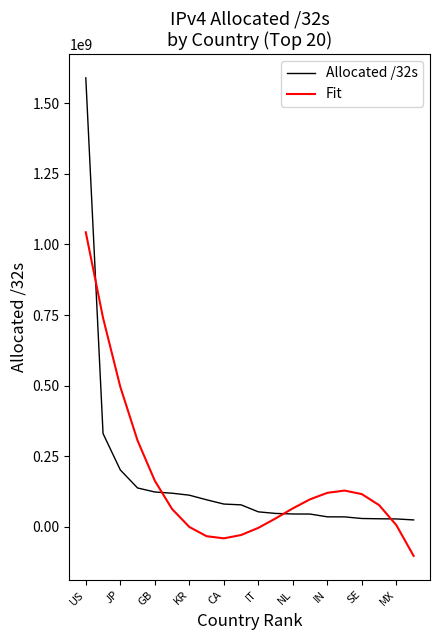

Which series has the widest spread of values?

Allocated /32s